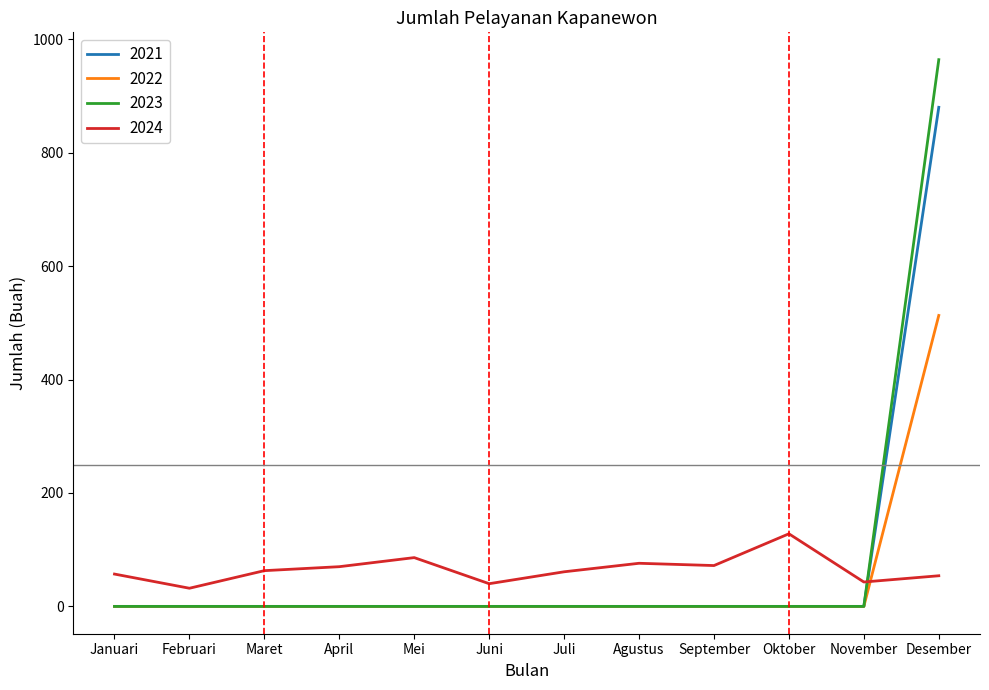

List the series in order of their peak value, highest first.

2023, 2021, 2022, 2024